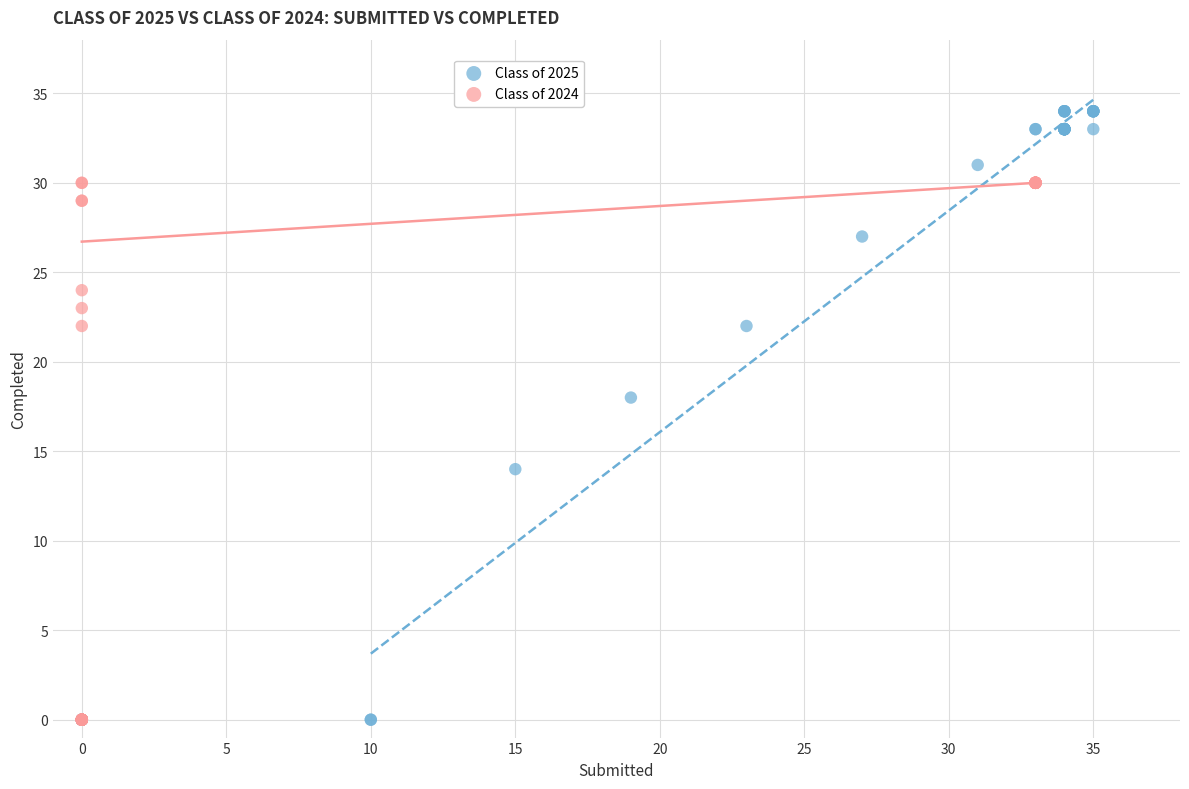

Which series contains the highest Y value?

Class of 2025